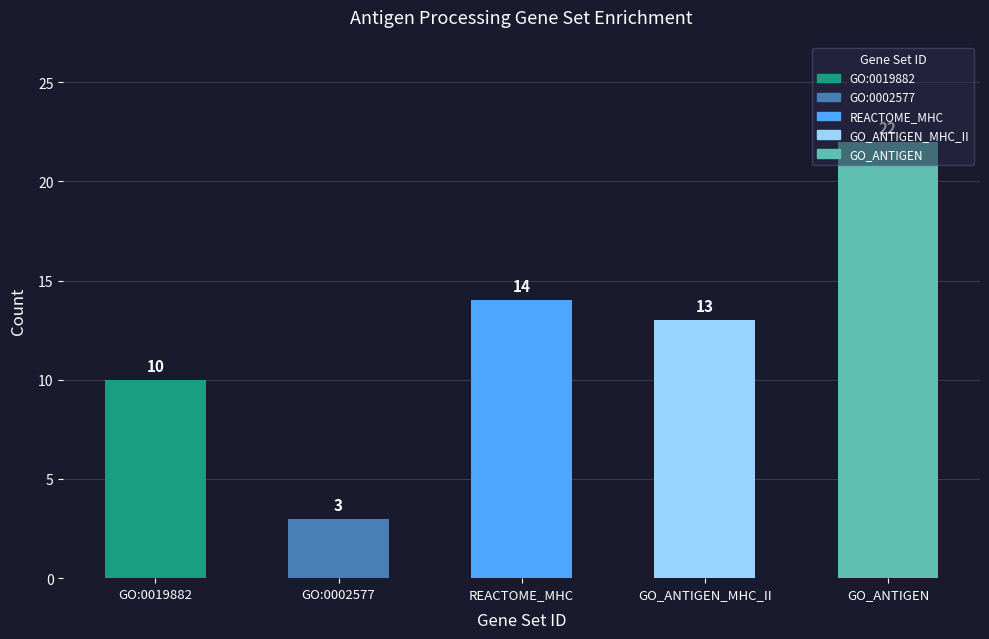

What is the change in value from REACTOME_MHC to GO_ANTIGEN_MHC_II?

-1